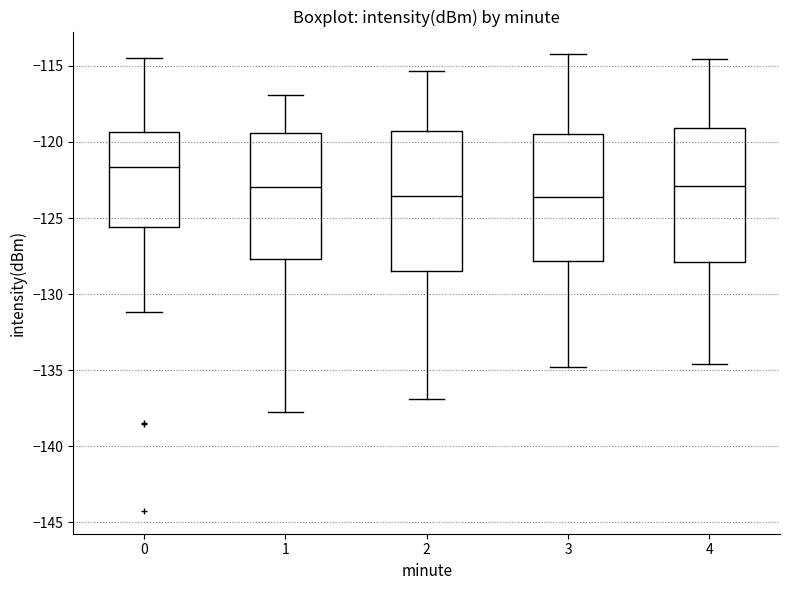

Reading left to right, transcribe this box plot: for each box, give where its median line is, the range the box spans, and where its two whiskers end, as read against the y-axis. The values are not printed on the chart, so give them approximately, as read against the axis.

0: median -121.5, box -125.5 to -119.5, whiskers -131.0 to -114.5
1: median -123.0, box -127.5 to -119.5, whiskers -137.5 to -117.0
2: median -123.5, box -128.5 to -119.5, whiskers -137.0 to -115.5
3: median -123.5, box -128.0 to -119.5, whiskers -135.0 to -114.0
4: median -123.0, box -128.0 to -119.0, whiskers -134.5 to -114.5